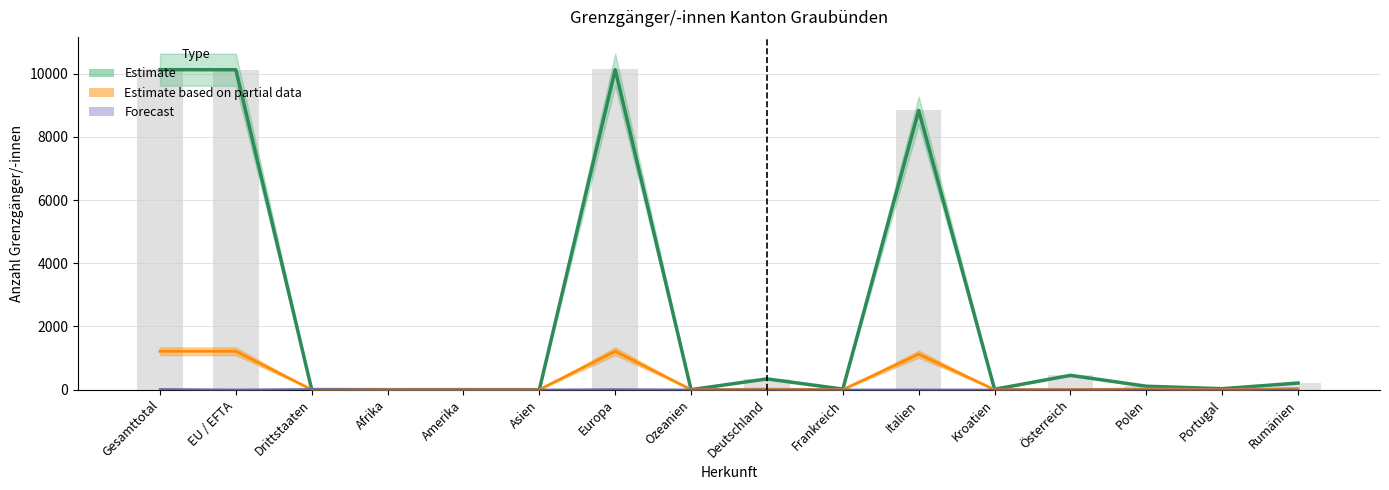

Which category has the lowest value across all series?

Drittstaaten